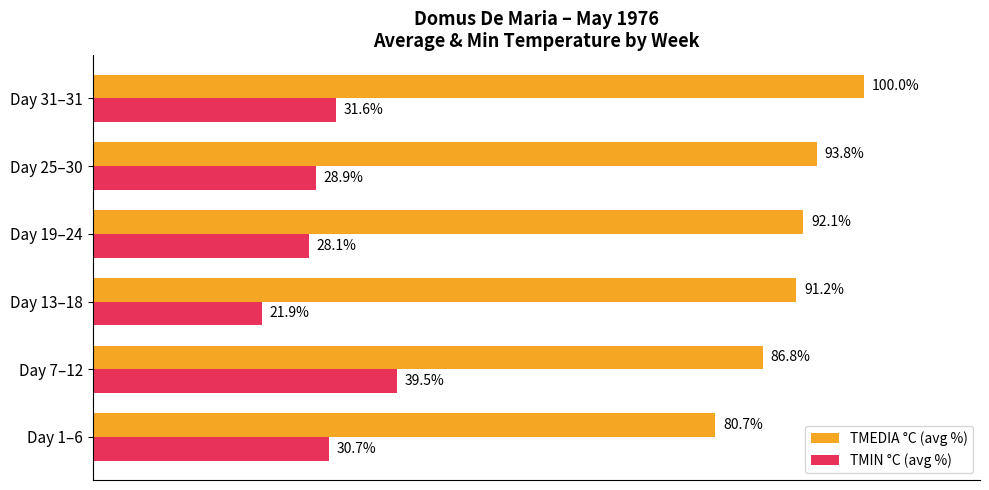

At which label does TMEDIA °C (avg %) reach its peak?

Day 31–31